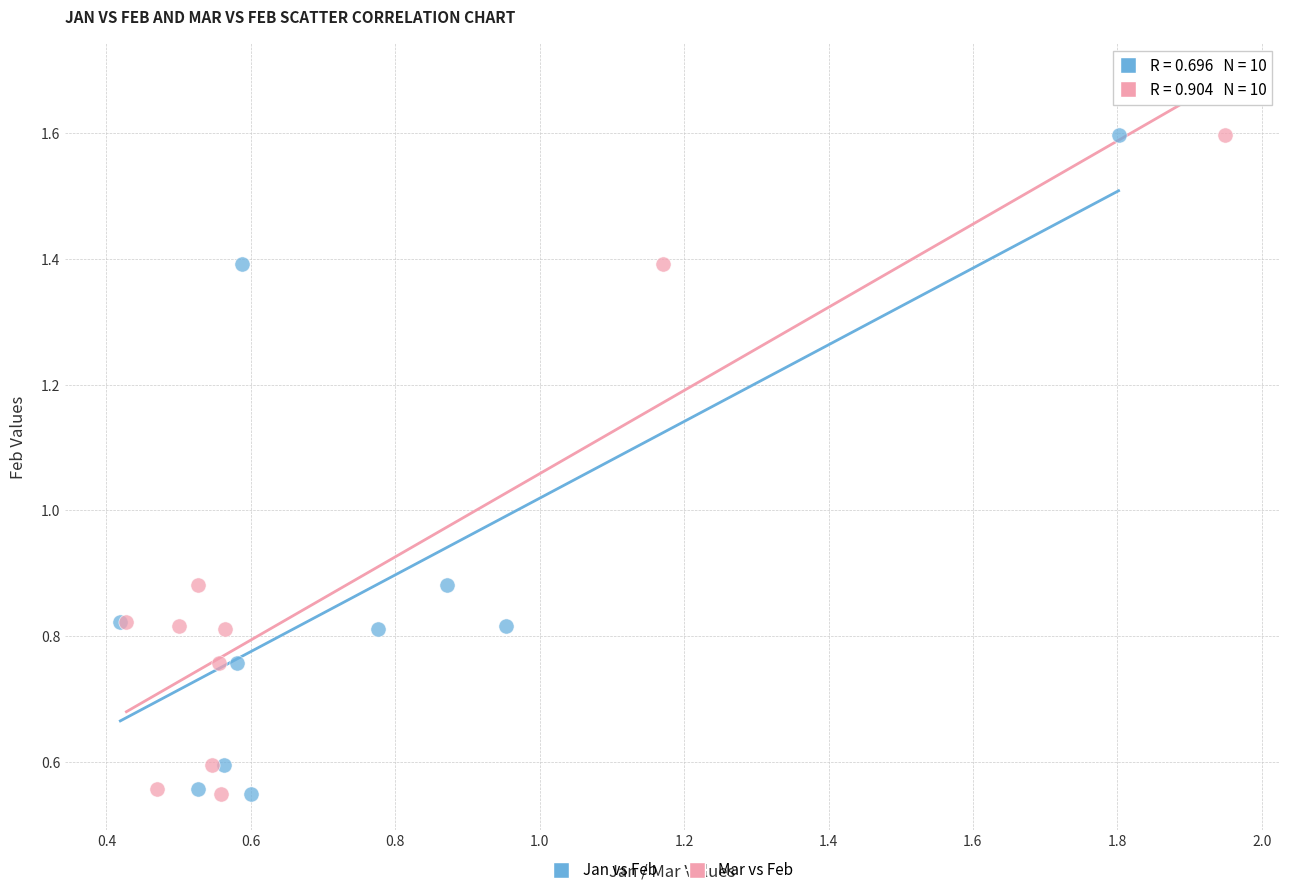

What are all the series names shown in the legend?

Jan vs Feb, Mar vs Feb